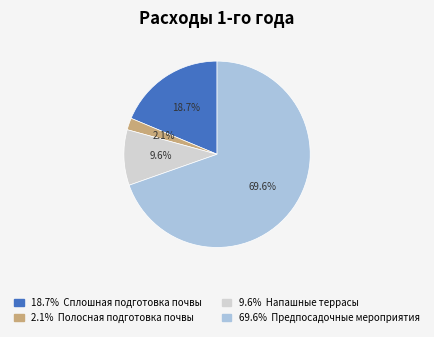

Is there a majority slice in this chart?

Yes